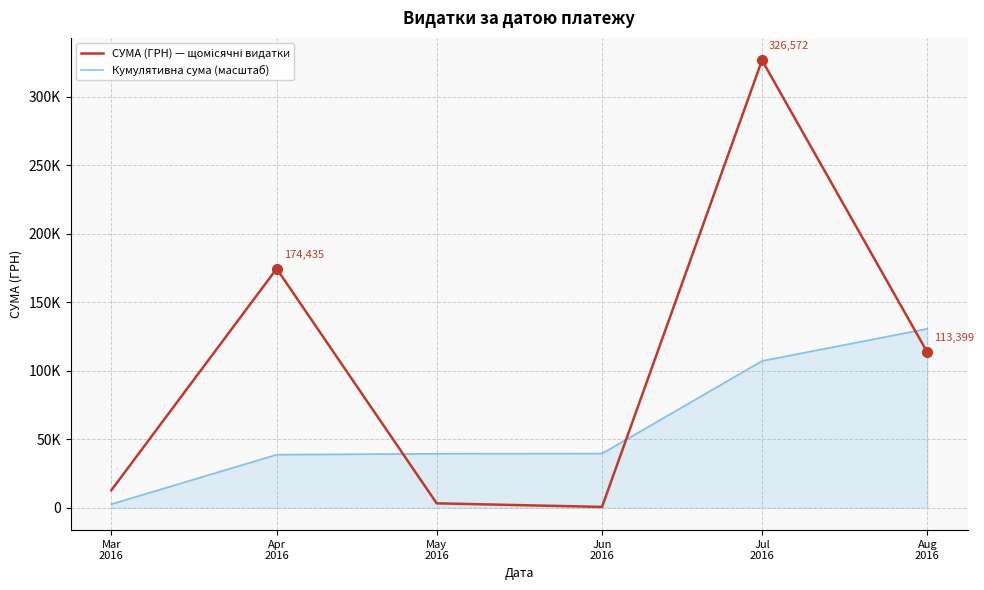

Is this an area chart (filled region under the line)?

Yes